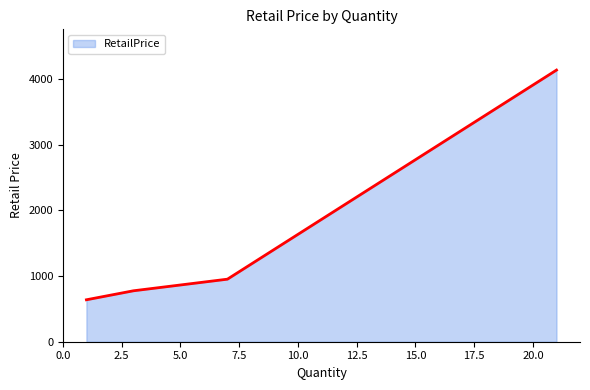

What is the average value?

1626.7